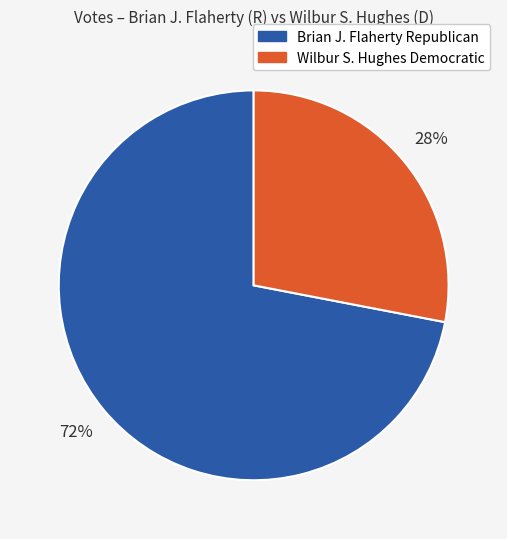

To the nearest percent, what is the difference between the largest and smallest slice percentages?

44%